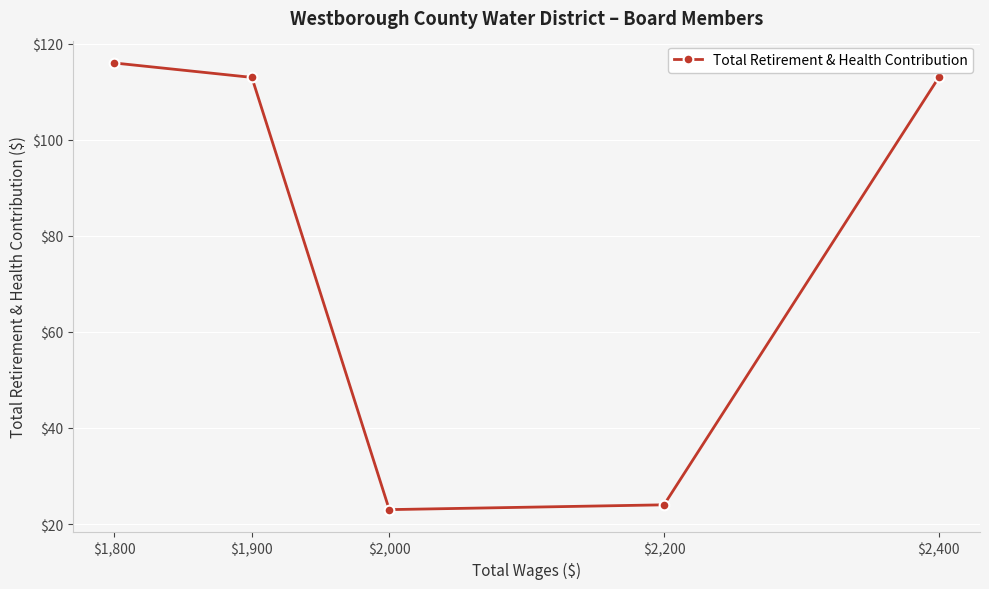

What is the difference between the values at $2,200 and $1,900?

89